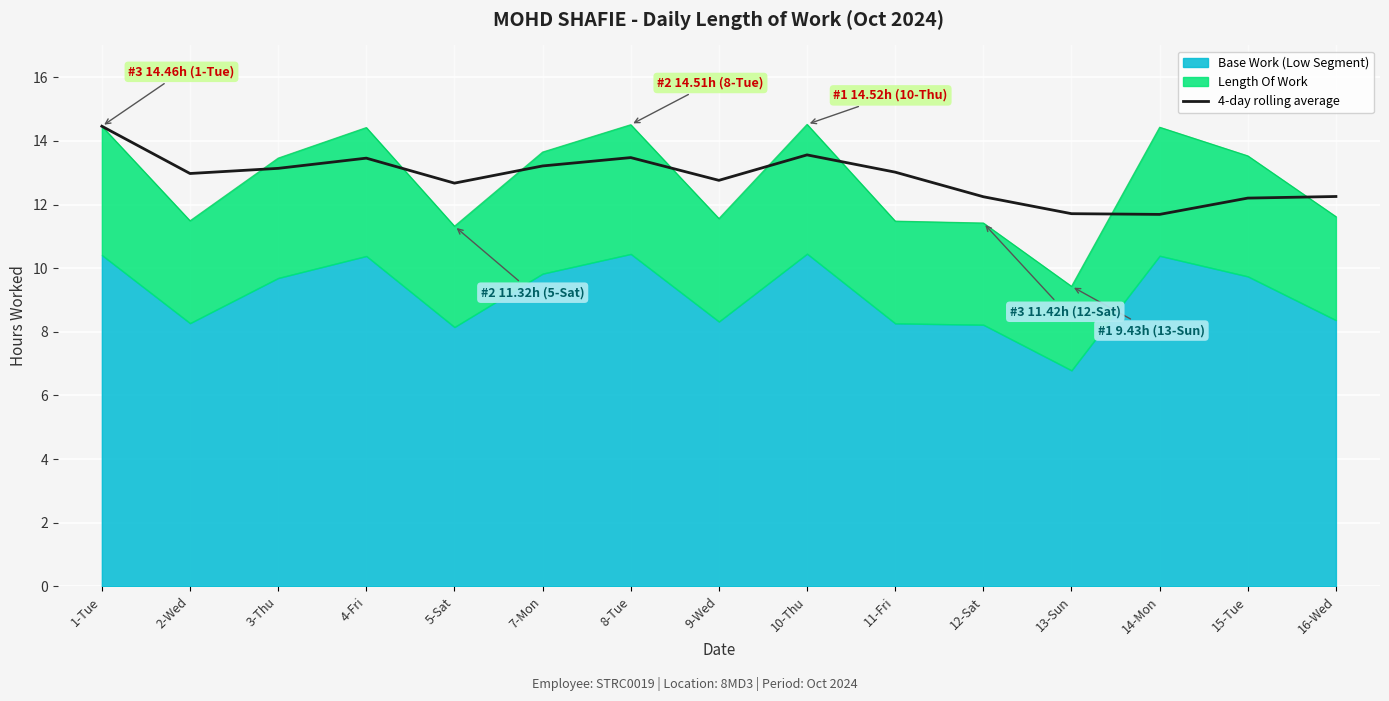

What is the smallest value displayed?

11.7